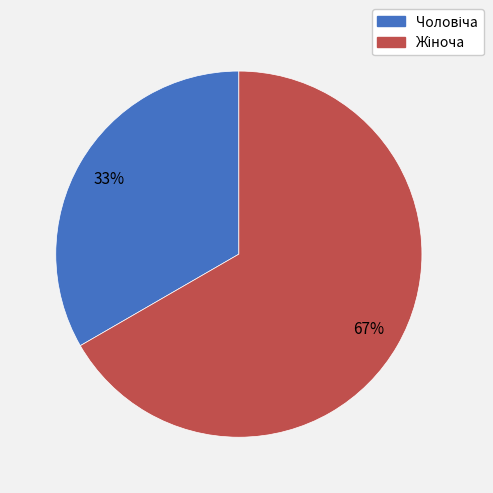

Is there any slice that represents more than half of the pie?

Yes